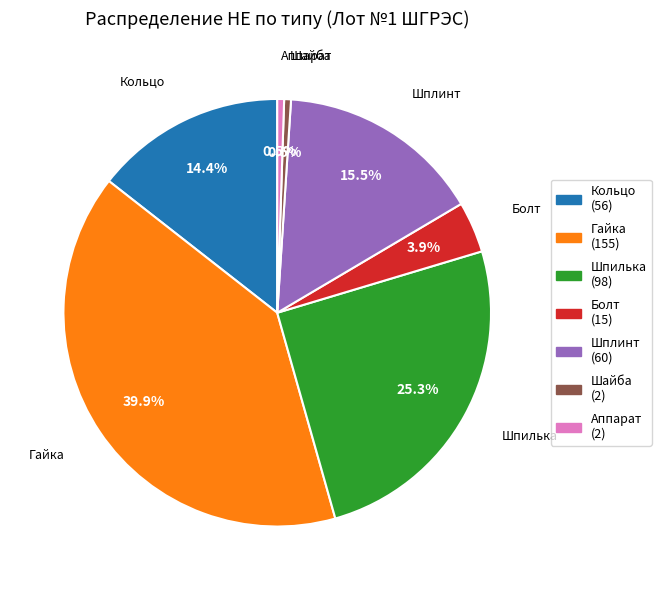

How many slices are in this pie chart?

7